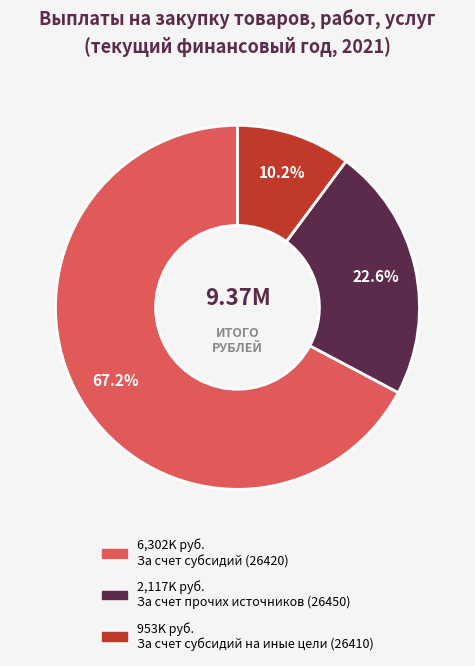

Does any single category account for the majority?

Yes